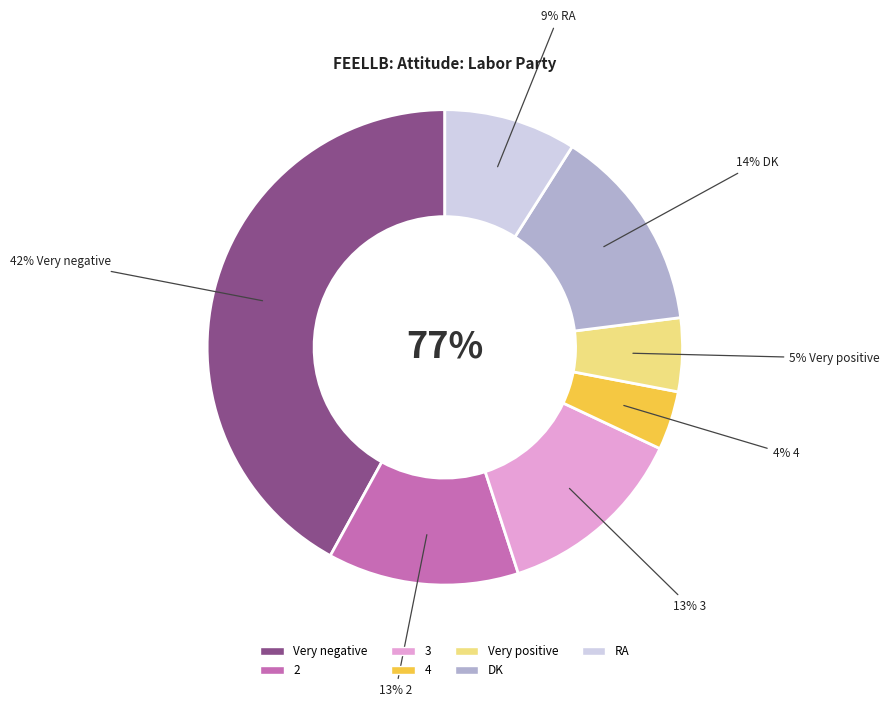

Count the number of slices in the pie.

7